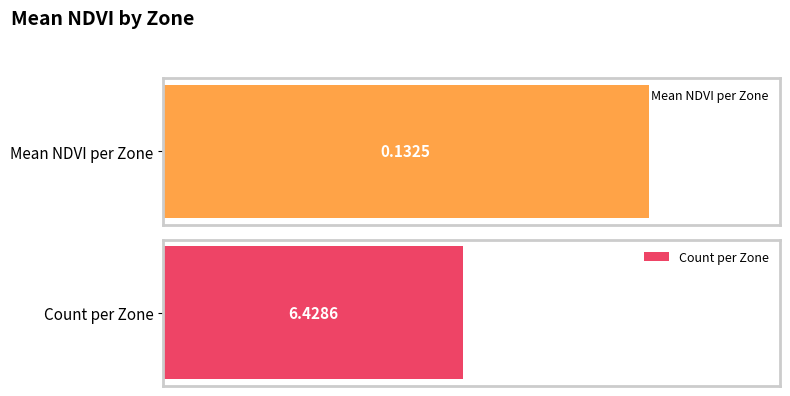

What is the value of the Mean NDVI bar at the 2nd from the left?

0.1